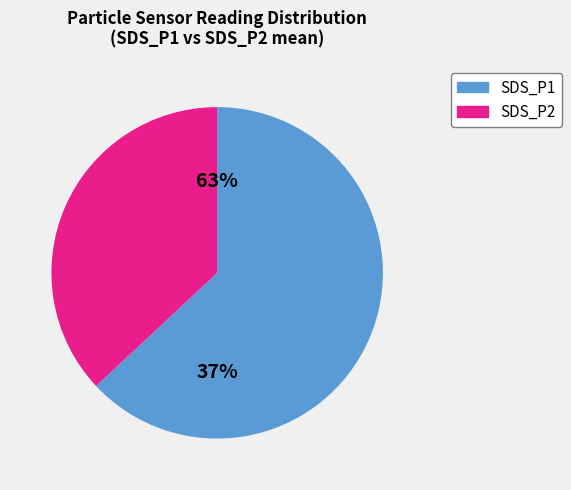

To the nearest percent, what is the average slice percentage?

50%